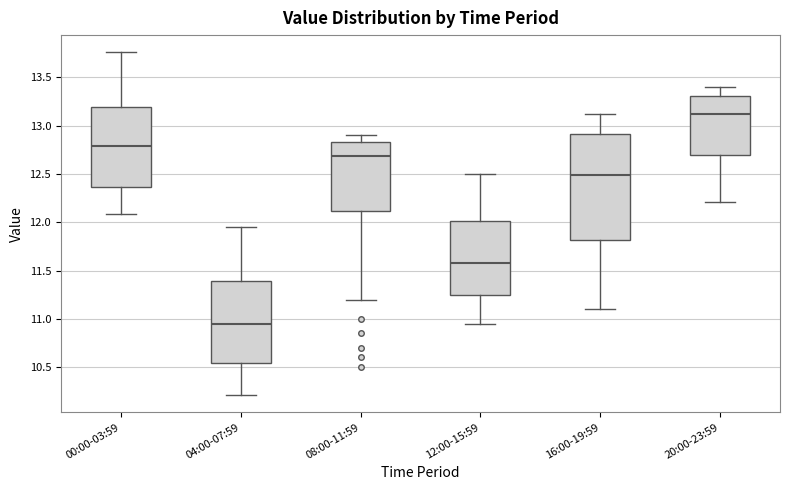

Where does the median line of the box for 20:00-23:59 sit on the y-axis? The values are not printed on the chart, so give them approximately, as read against the axis.

13.10